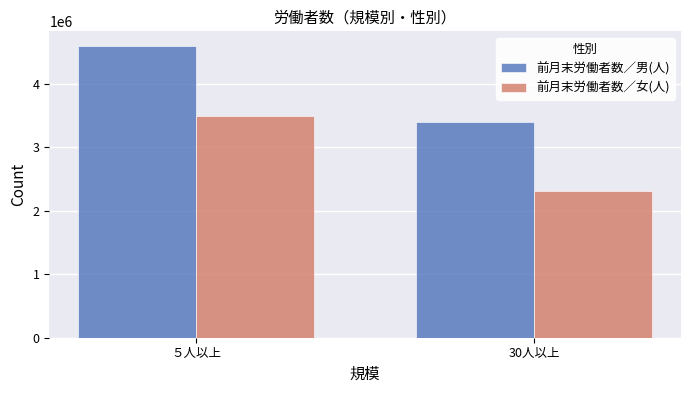

Reading left to right, list all the values displayed in this chart.

前月末労働者数／男(人): ５人以上=4595837	30人以上=3398226
前月末労働者数／女(人): ５人以上=3484844	30人以上=2304926